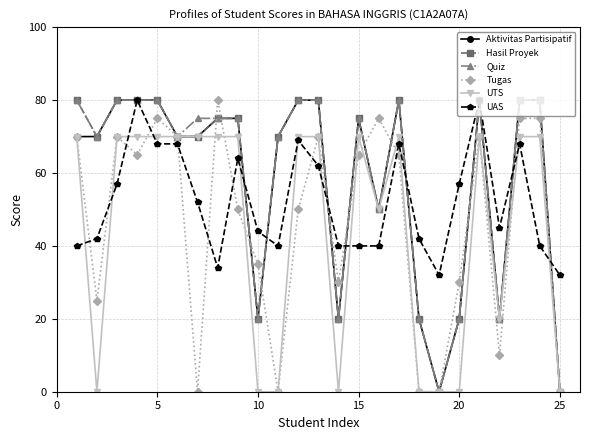

What is the value of the UTS point at the 24th from the left?

70